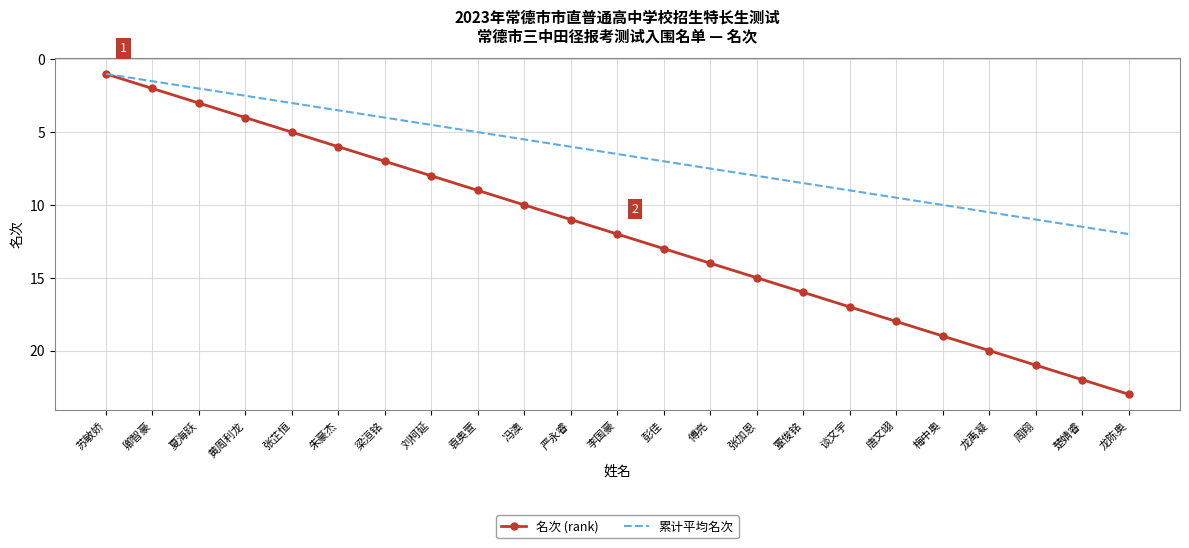

Which series has the largest total across all categories?

名次 (rank)